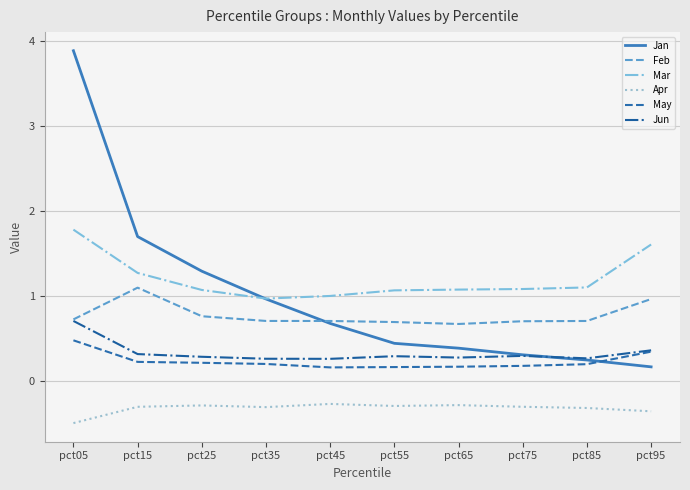

True or false: Apr and Jan intersect in this chart.

False